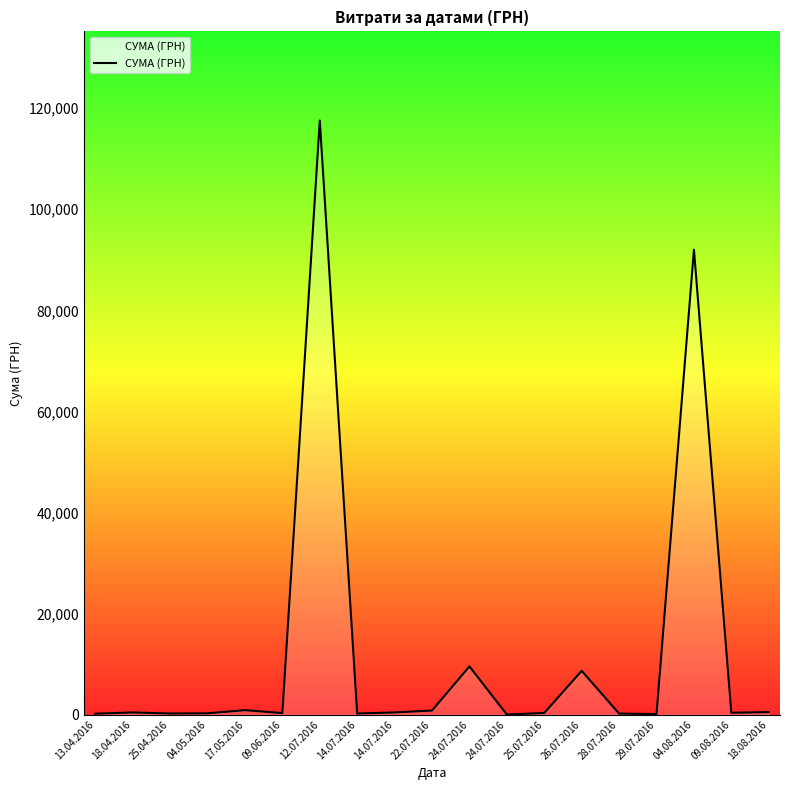

How many lines are shown in the chart?

1